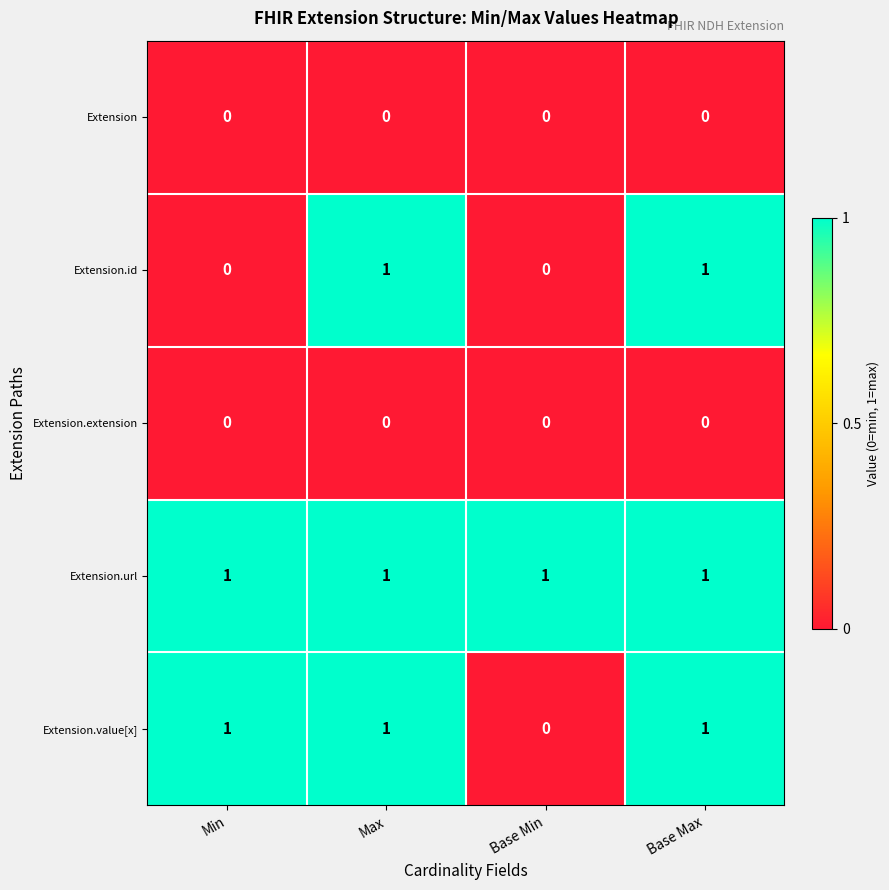

At how many categories does at least one series exceed 0?

4